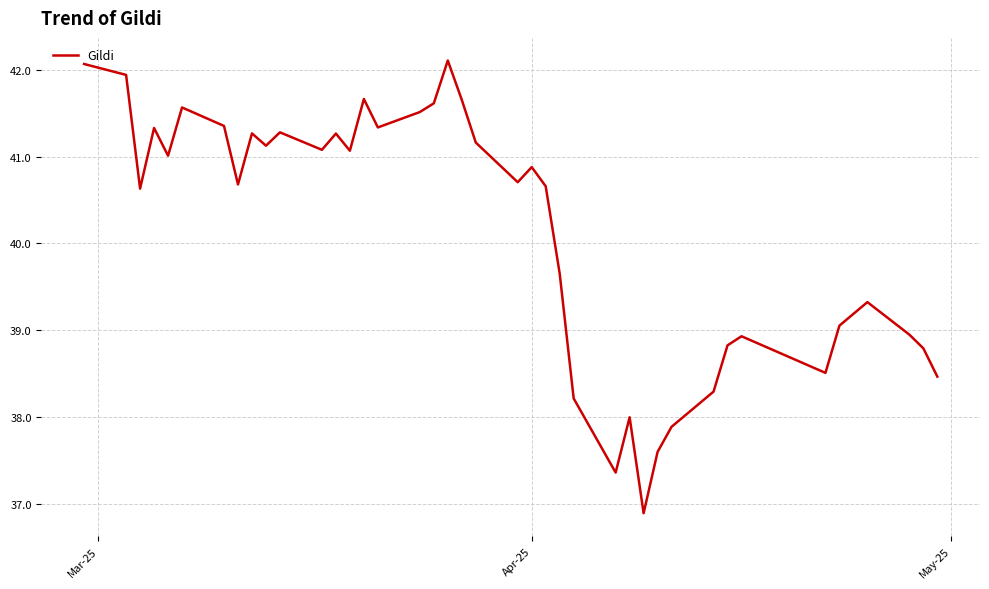

What is the maximum value shown in the chart?

42.1